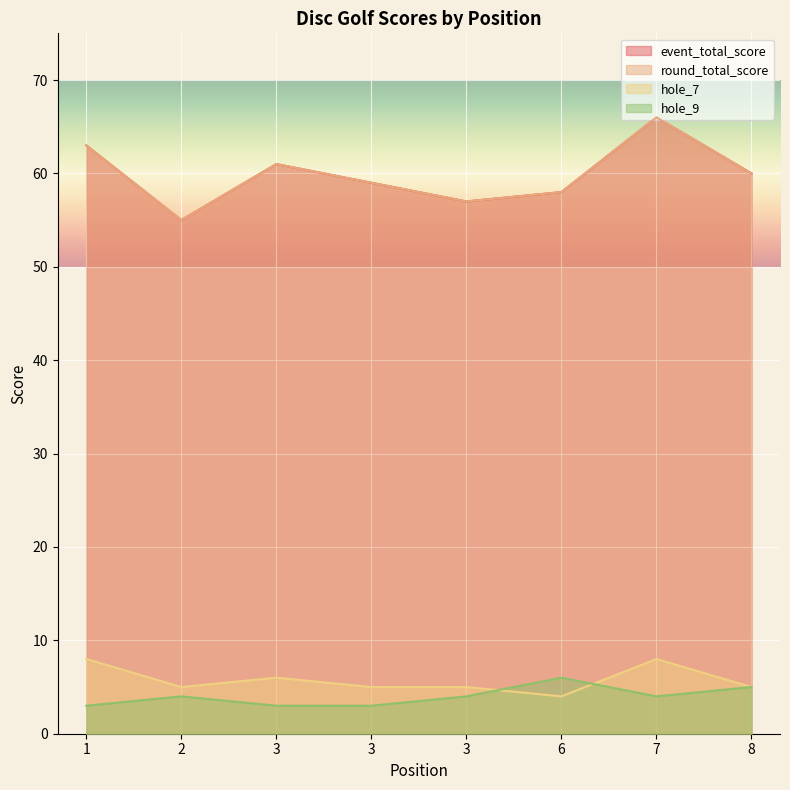

True or false: event_total_score and round_total_score intersect in this chart.

False